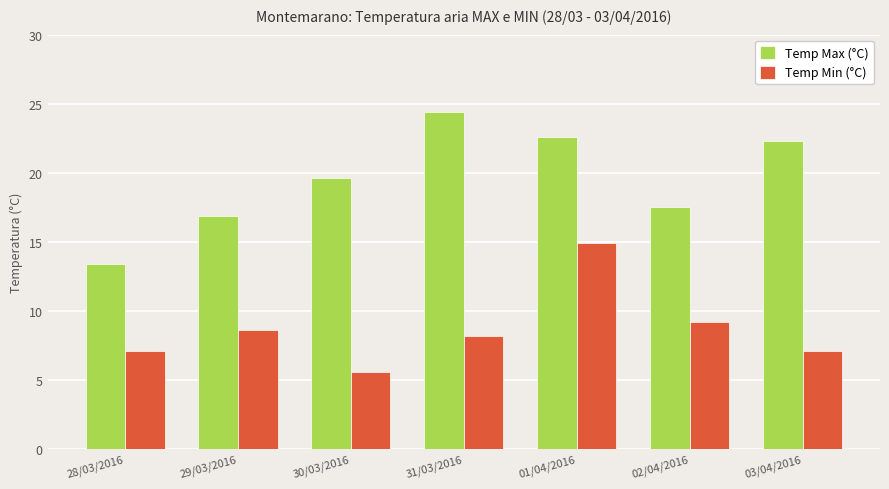

What is the spread (max minus min) of values at 31/03/2016?

16.2